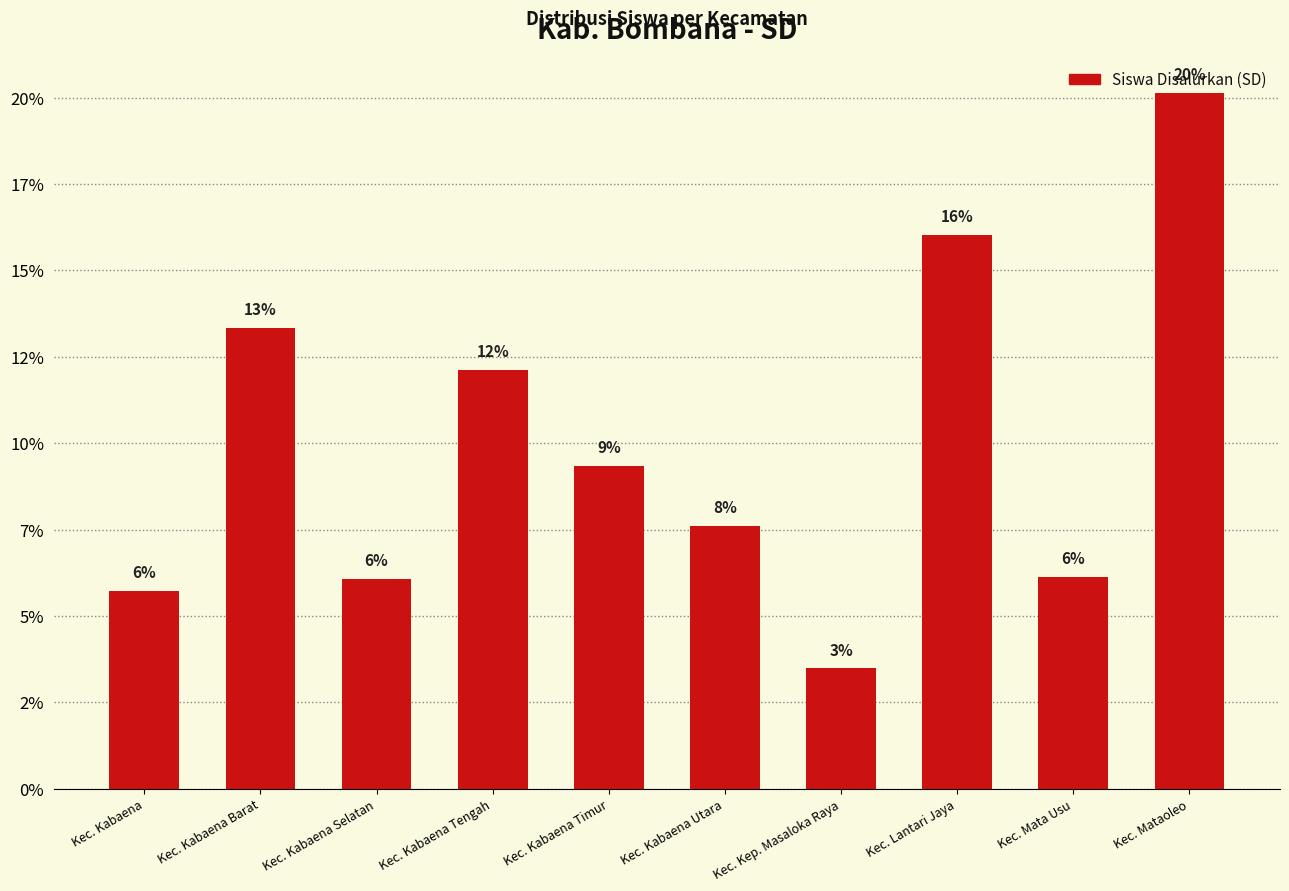

Rank the categories by value from highest to lowest.

Kec. Mataoleo, Kec. Lantari Jaya, Kec. Kabaena Barat, Kec. Kabaena Tengah, Kec. Kabaena Timur, Kec. Kabaena Utara, Kec. Mata Usu, Kec. Kabaena Selatan, Kec. Kabaena, Kec. Kep. Masaloka Raya